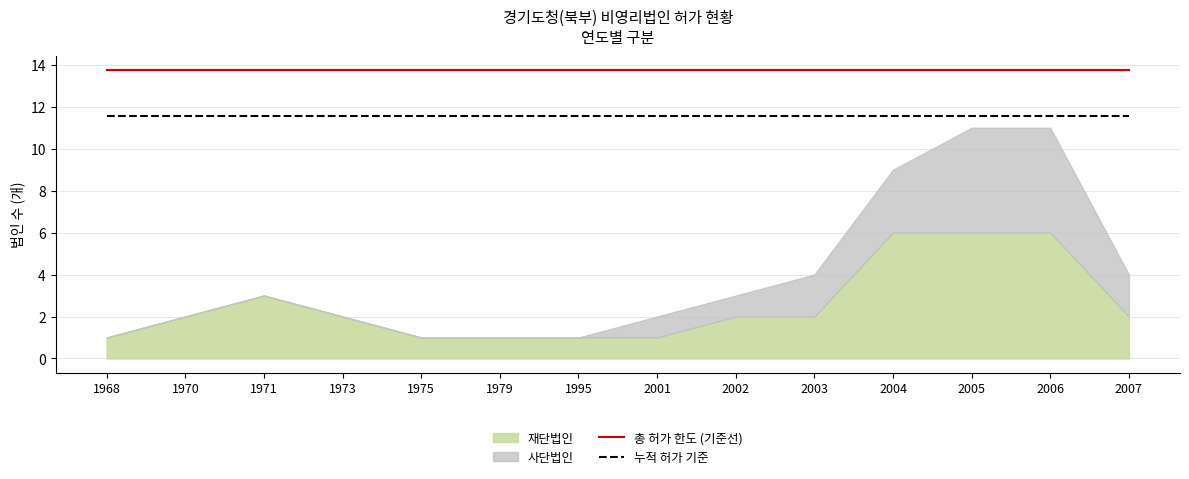

True or false: 누적 허가 기준 and 총 허가 한도 (기준선) cross at least once.

False